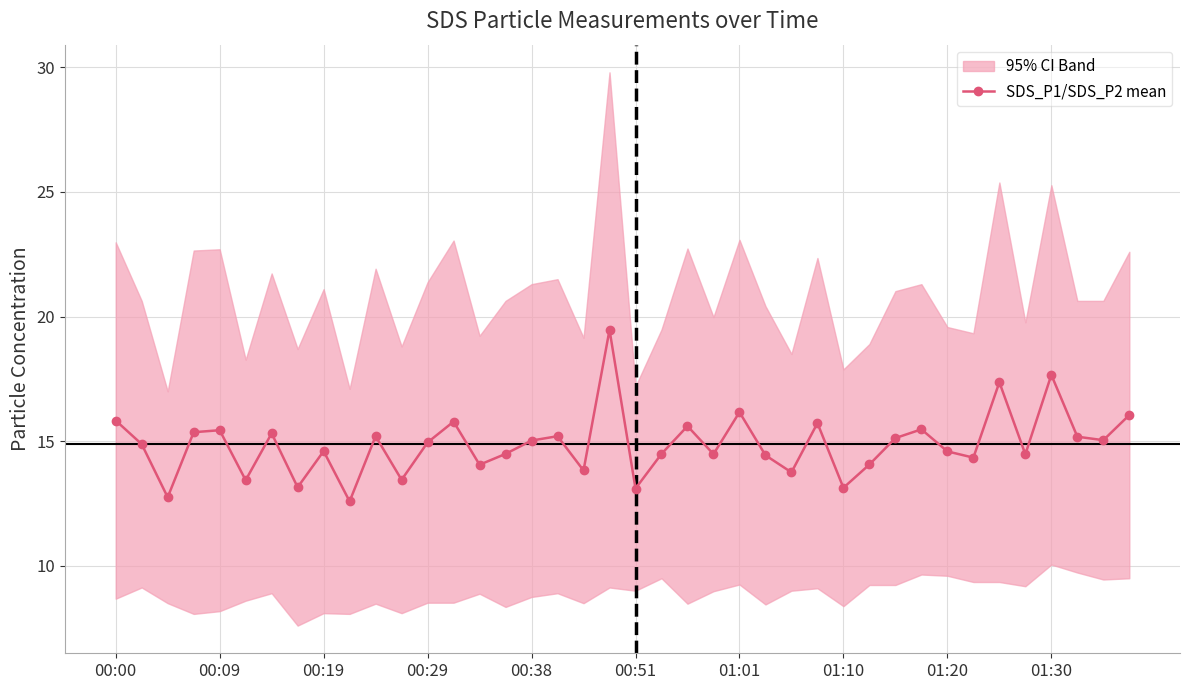

How many interior local valleys does the SDS_P1/SDS_P2 mean series have?

14